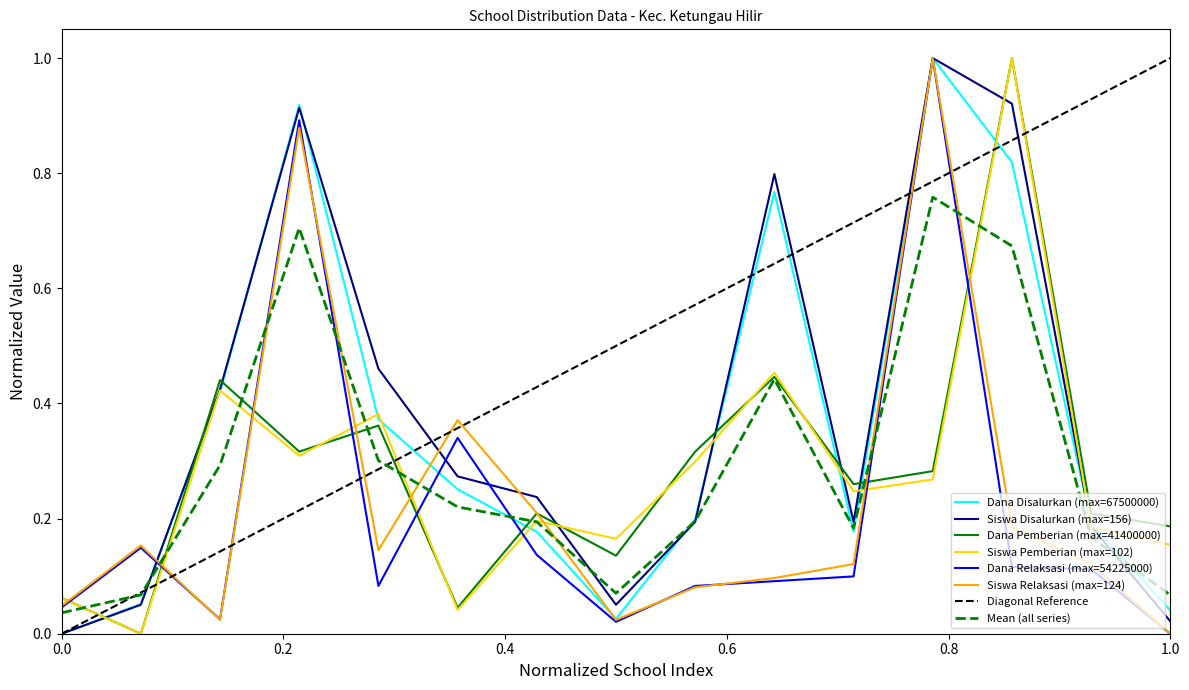

What is the highest value of the Siswa Relaksasi (max=124) series?

1.0